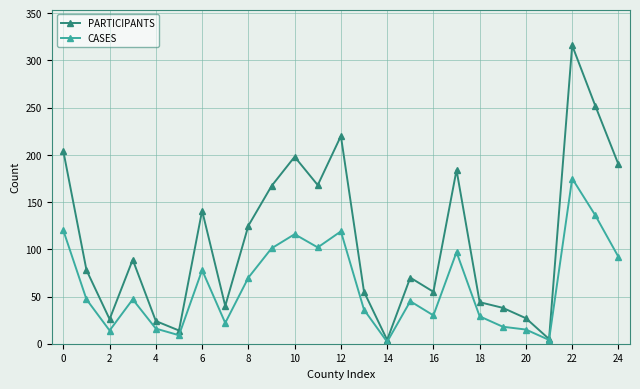

What are all the series names shown in the legend?

PARTICIPANTS, CASES